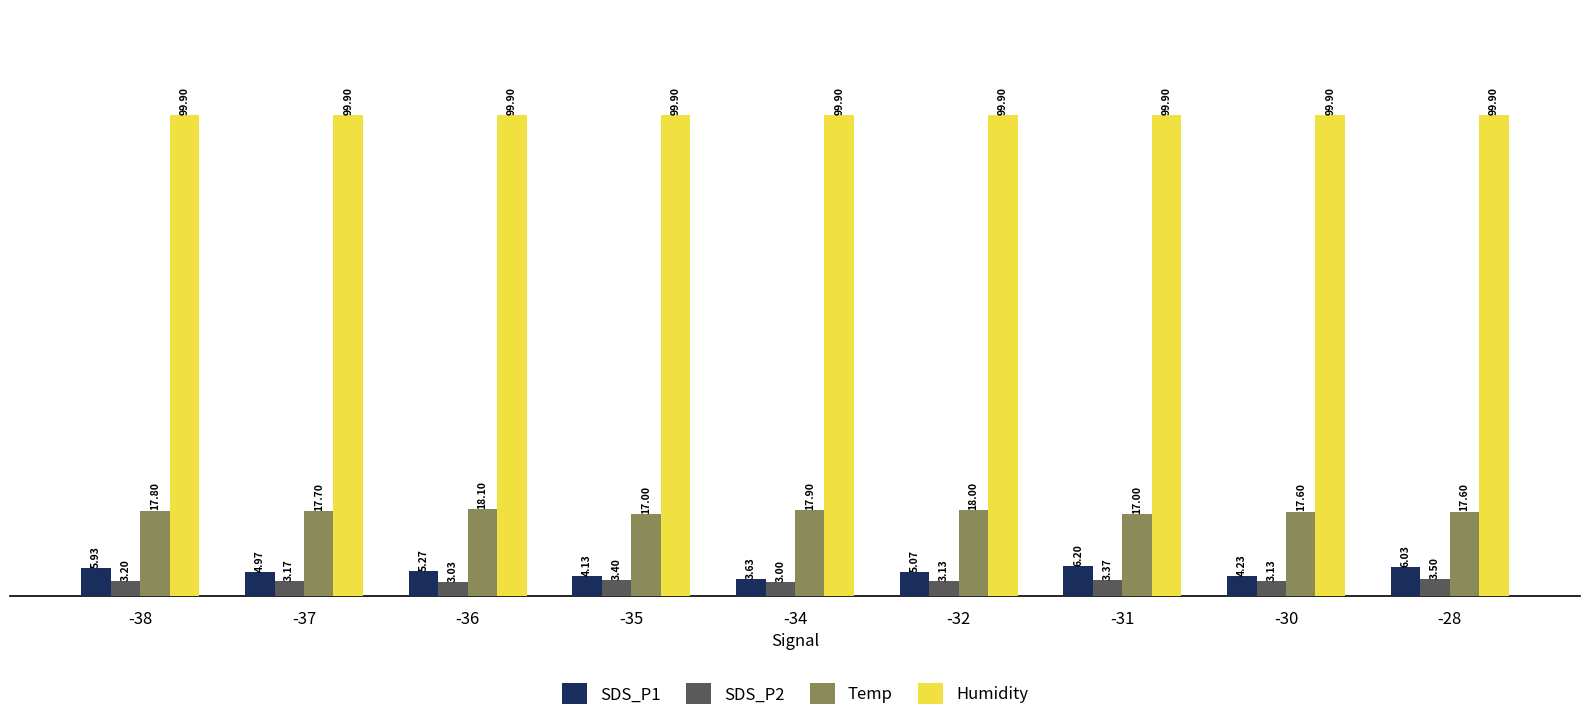

Rank the series at -32 from highest to lowest value.

Humidity, Temp, SDS_P1, SDS_P2